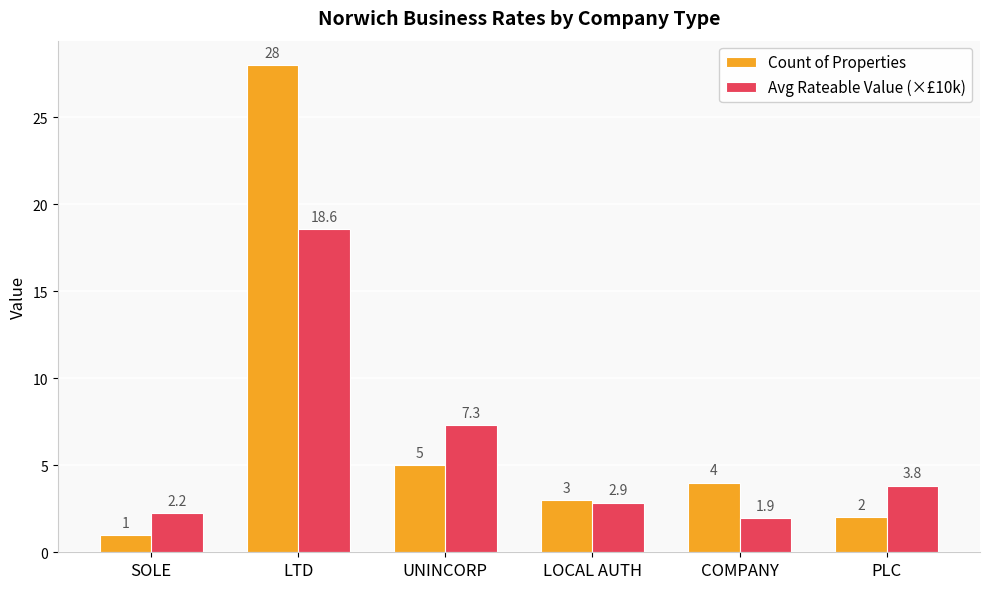

At which label is Count of Properties closest to 14?

UNINCORP